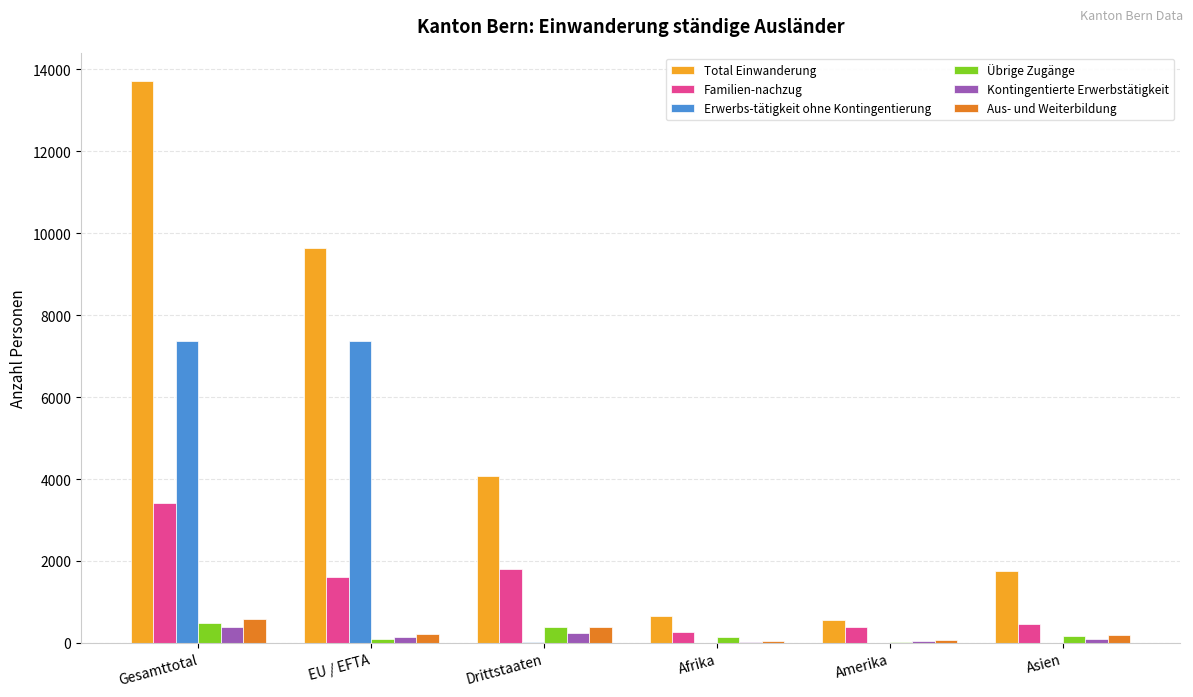

Which series changed the most between Drittstaaten and Amerika?

Total Einwanderung